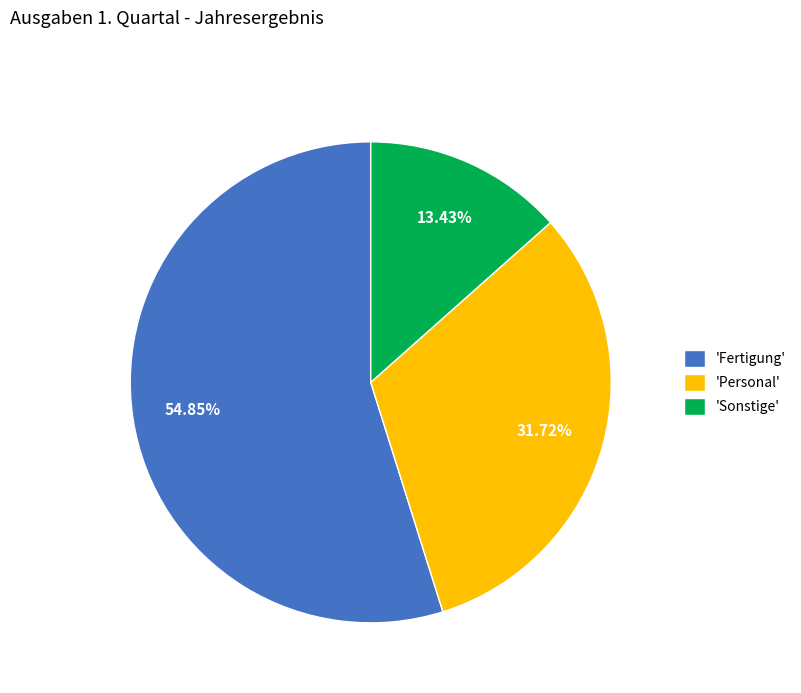

Which slice is the largest?

'Fertigung'